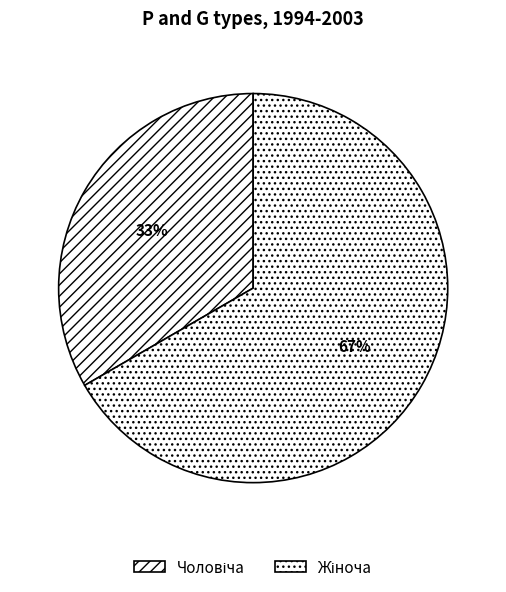

Is there any slice that represents more than half of the pie?

Yes